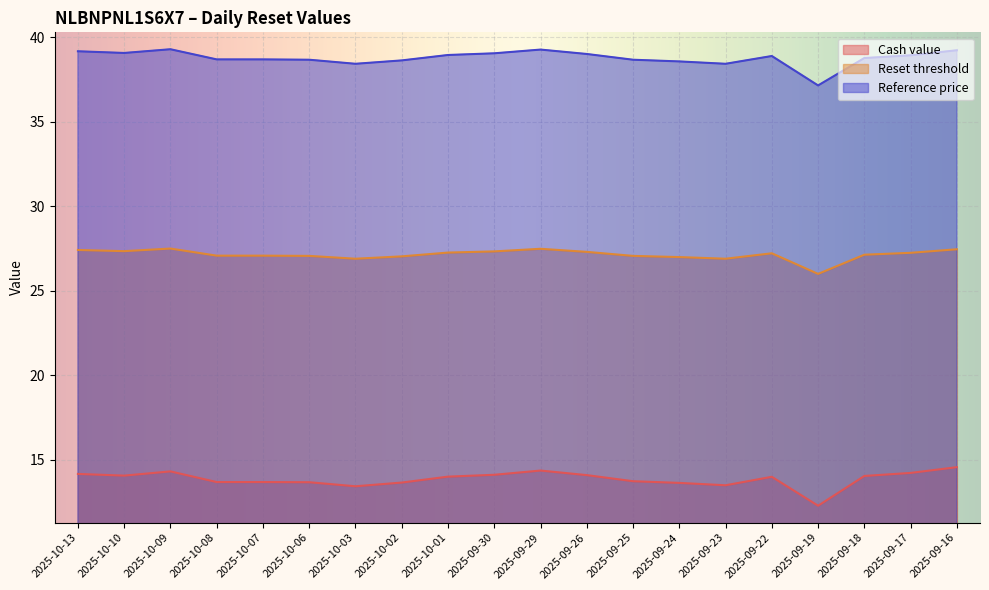

Reading right to left, what are all the values shown in this chart?

Cash value: 2025-09-16=14.6	2025-09-17=14.2	2025-09-18=14.1	2025-09-19=12.3	2025-09-22=14.0	2025-09-23=13.5	2025-09-24=13.6	2025-09-25=13.7	2025-09-26=14.1	2025-09-29=14.4	2025-09-30=14.1	2025-10-01=14.0	2025-10-02=13.7	2025-10-03=13.4	2025-10-06=13.7	2025-10-07=13.7	2025-10-08=13.7	2025-10-09=14.3	2025-10-10=14.1	2025-10-13=14.2
Reset threshold: 2025-09-16=39.2	2025-09-17=38.9	2025-09-18=38.8	2025-09-19=37.1	2025-09-22=38.9	2025-09-23=38.4	2025-09-24=38.6	2025-09-25=38.7	2025-09-26=39.0	2025-09-29=39.3	2025-09-30=39.0	2025-10-01=38.9	2025-10-02=38.6	2025-10-03=38.4	2025-10-06=38.7	2025-10-07=38.7	2025-10-08=38.7	2025-10-09=39.3	2025-10-10=39.1	2025-10-13=39.2
Reference price: 2025-09-16=27.5	2025-09-17=27.2	2025-09-18=27.1	2025-09-19=26.0	2025-09-22=27.2	2025-09-23=26.9	2025-09-24=27.0	2025-09-25=27.1	2025-09-26=27.3	2025-09-29=27.5	2025-09-30=27.3	2025-10-01=27.3	2025-10-02=27.0	2025-10-03=26.9	2025-10-06=27.1	2025-10-07=27.1	2025-10-08=27.1	2025-10-09=27.5	2025-10-10=27.3	2025-10-13=27.4